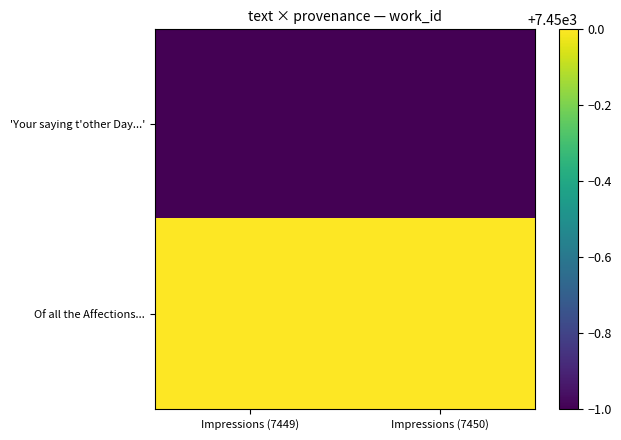

Which has a higher value, Impressions (7450) or Impressions (7449)?

Impressions (7450)